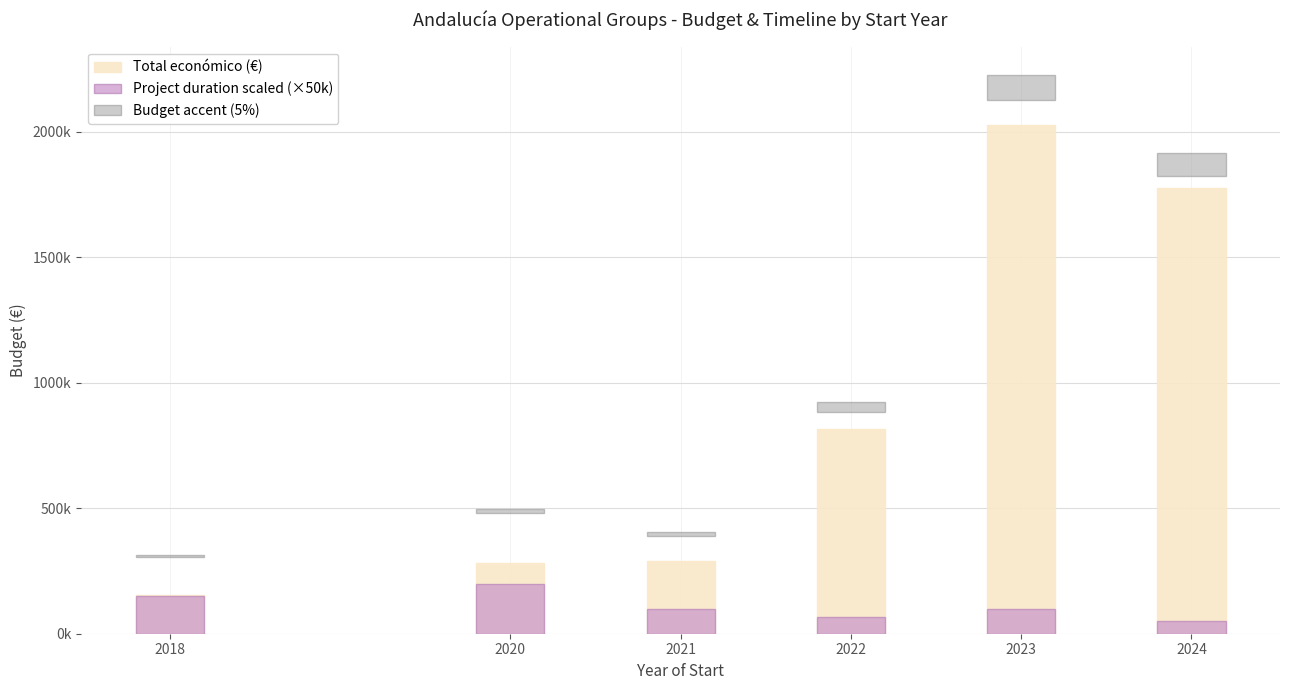

What is the sum of all Project duration scaled (×50k) values?

666666.7